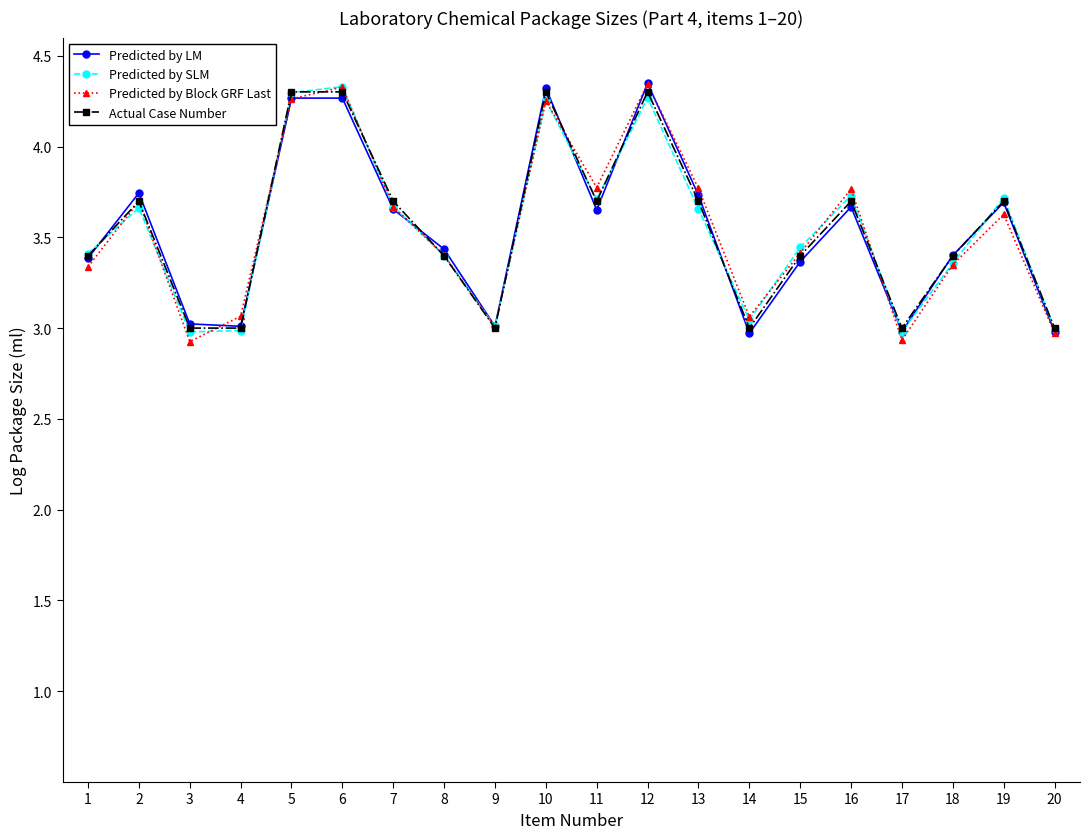

What is the total value across all series at 5?

17.1